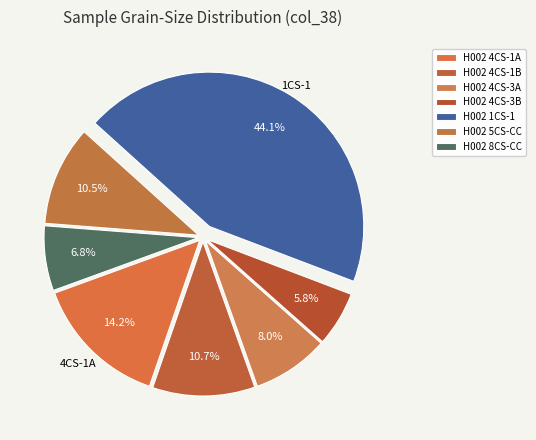

To the nearest percent, what is the combined percentage of H002 4CS-1A and H002 4CS-1B?

25%